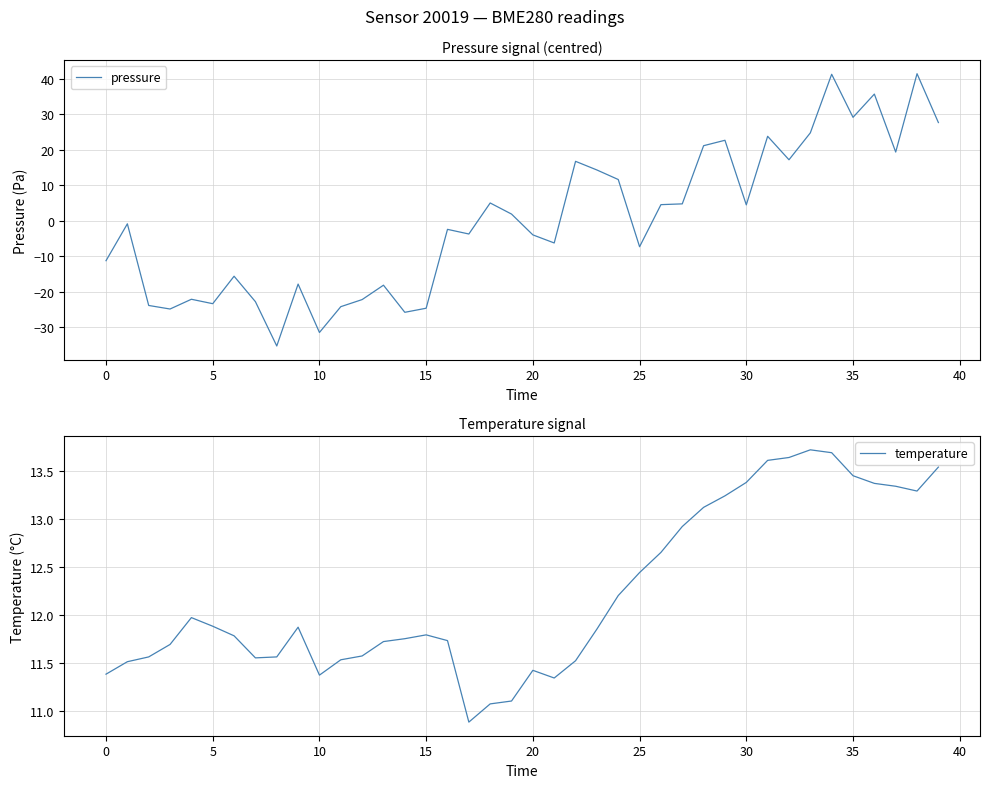

What is the sum of all temperature values?

489.0